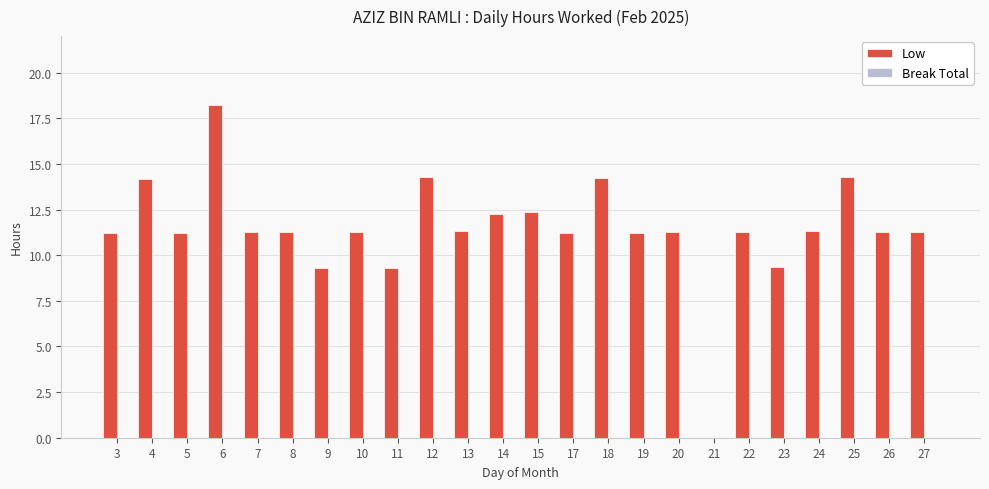

Approximately how many times larger is the value at 10 compared to 27?

1.0